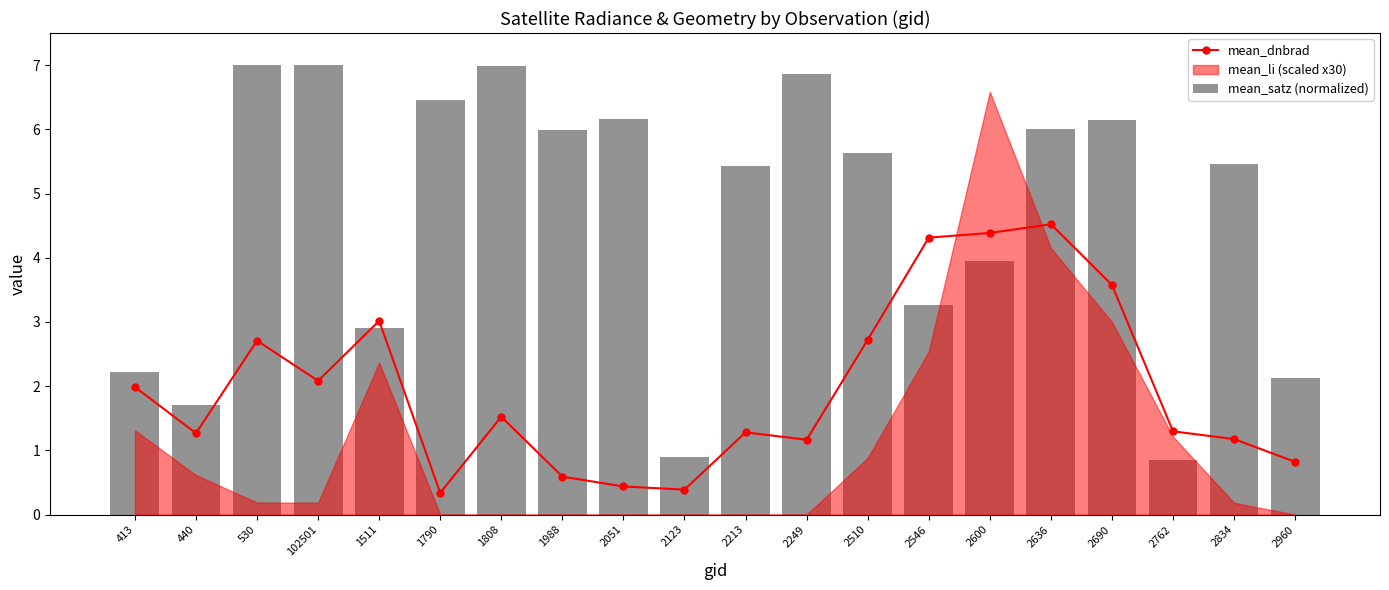

Are the bars horizontal?

No